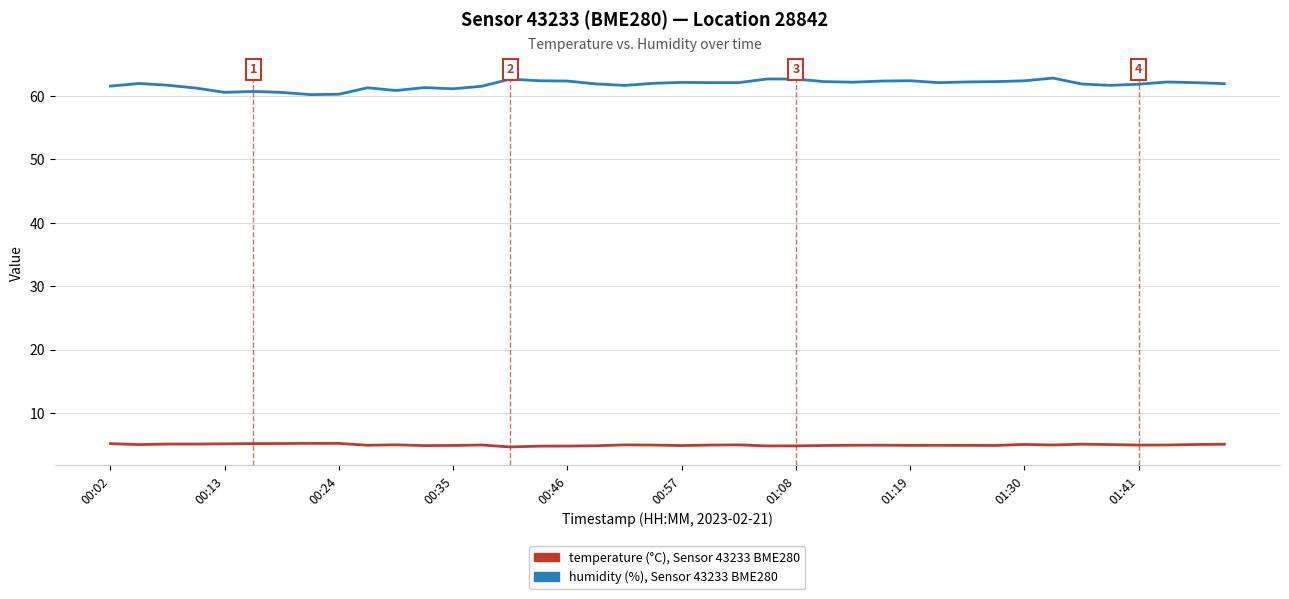

What is the smallest value displayed?

4.6